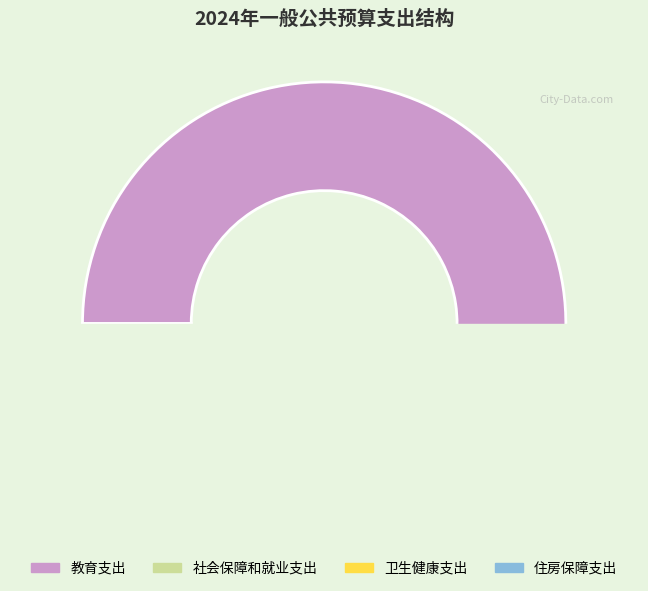

Which slice is the largest?

教育支出